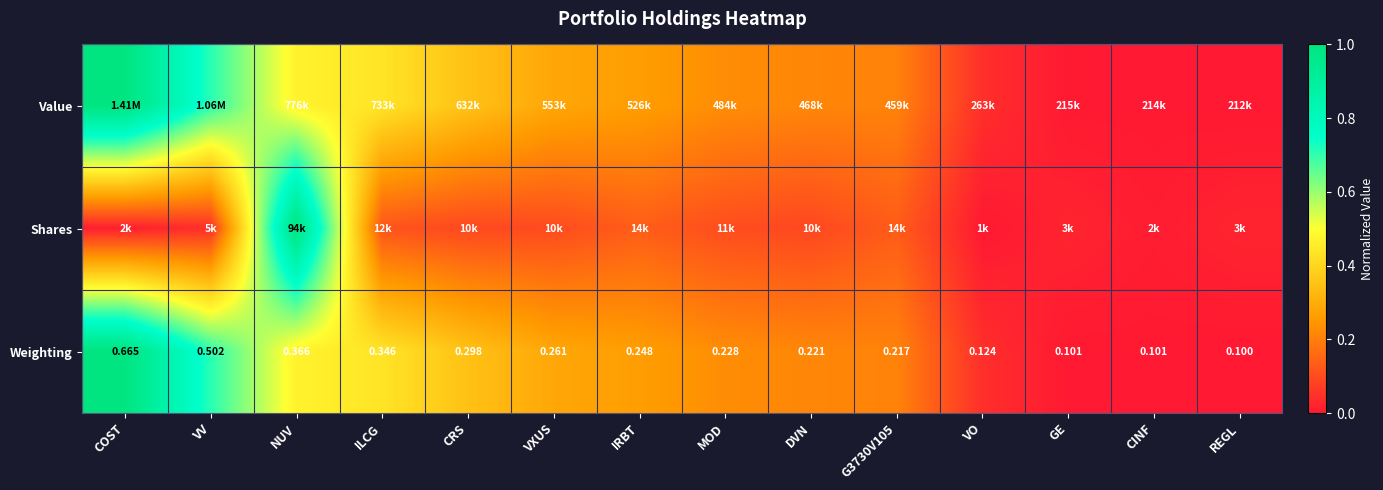

Between MOD and CRS, which is larger?

CRS